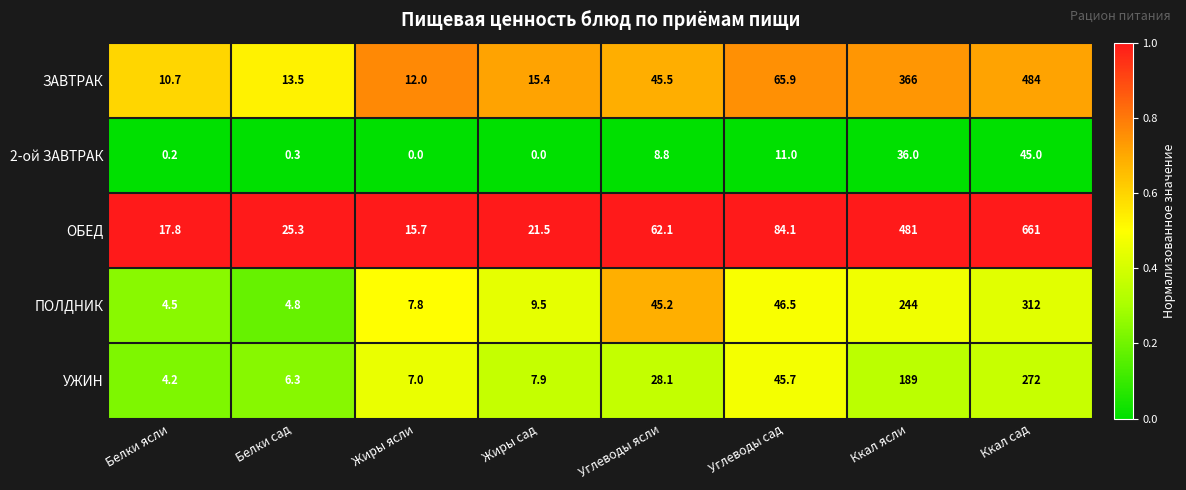

At which category is the sum across all series the highest?

Ккал сад